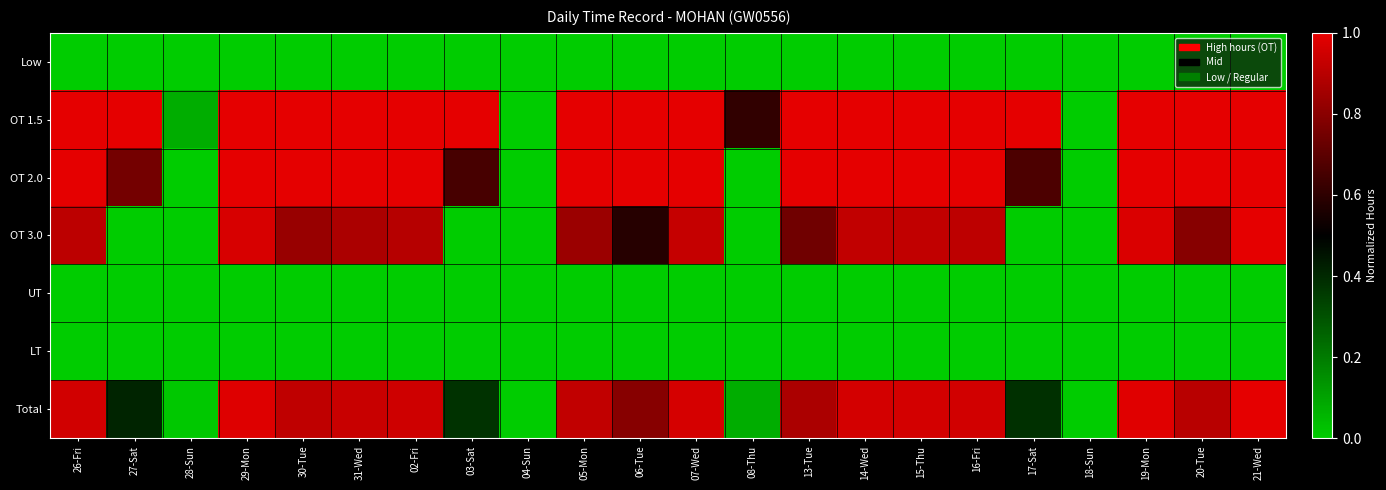

What is the total value across all series at 15-Thu?

3.9